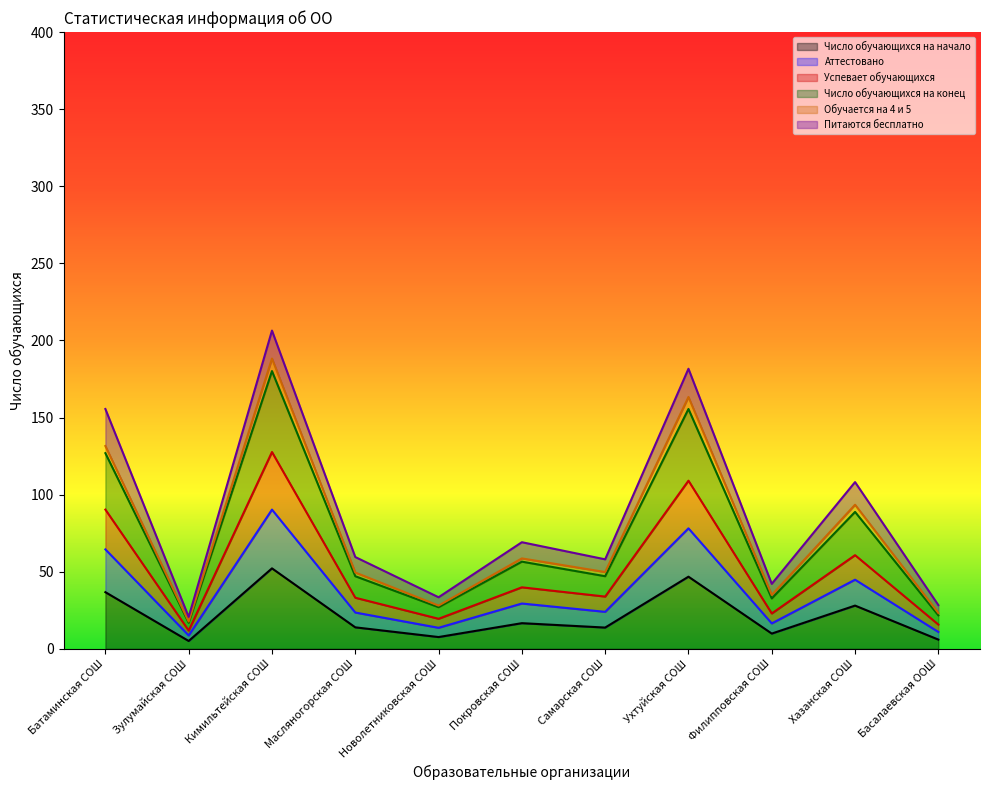

What position from the right is Кимильтейская СОШ?

9